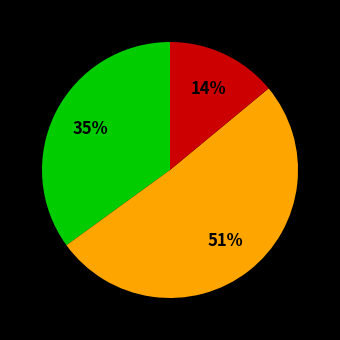

To the nearest percent, what is the average slice percentage?

33%